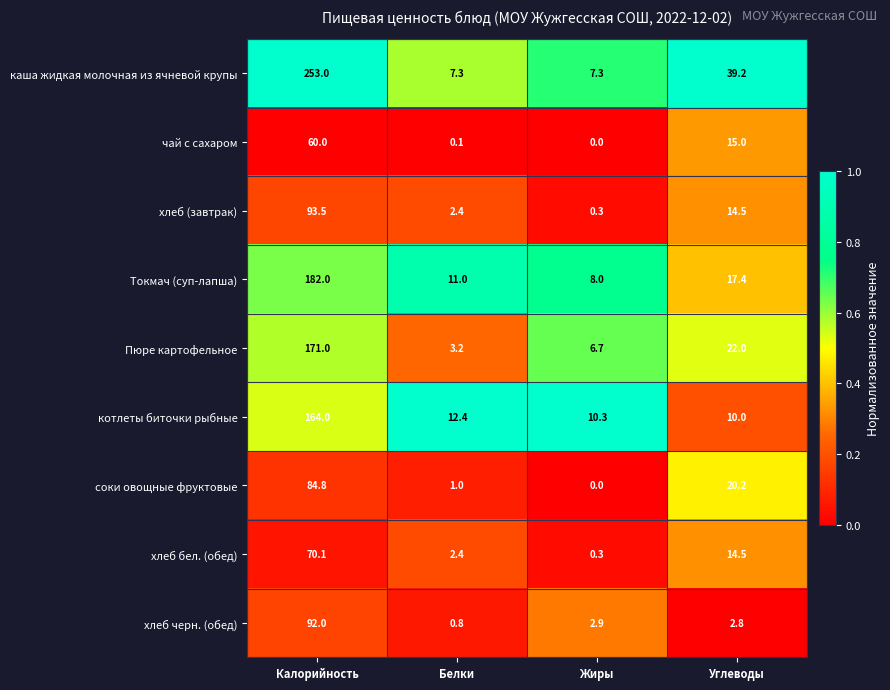

What is the sum of all Токмач (суп-лапша) values?

218.4